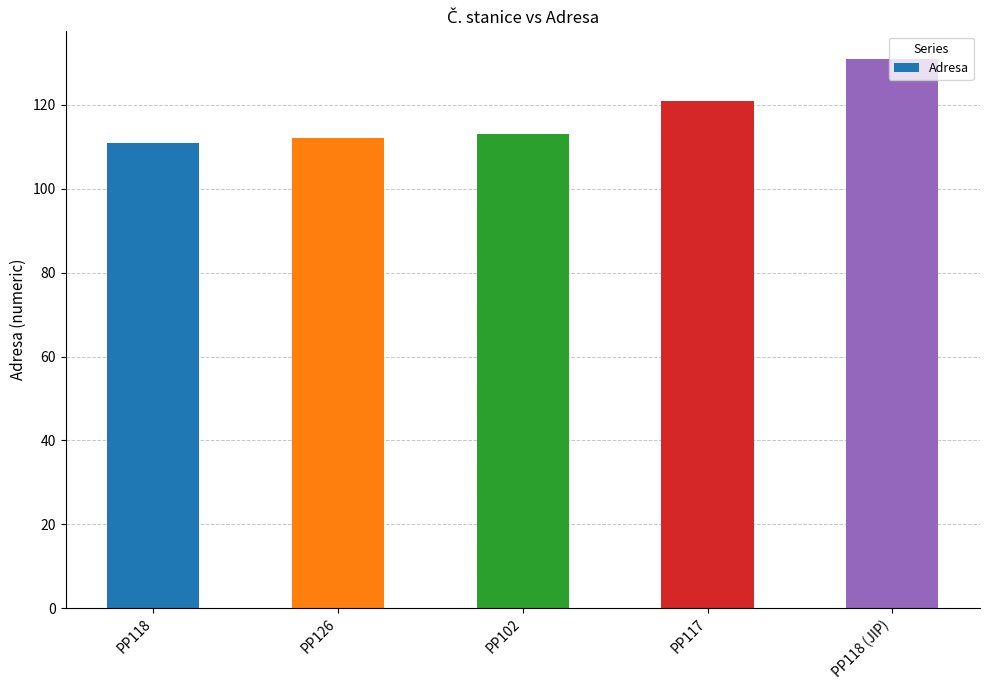

Is it true that the value at PP118 (JIP) is 131?

True